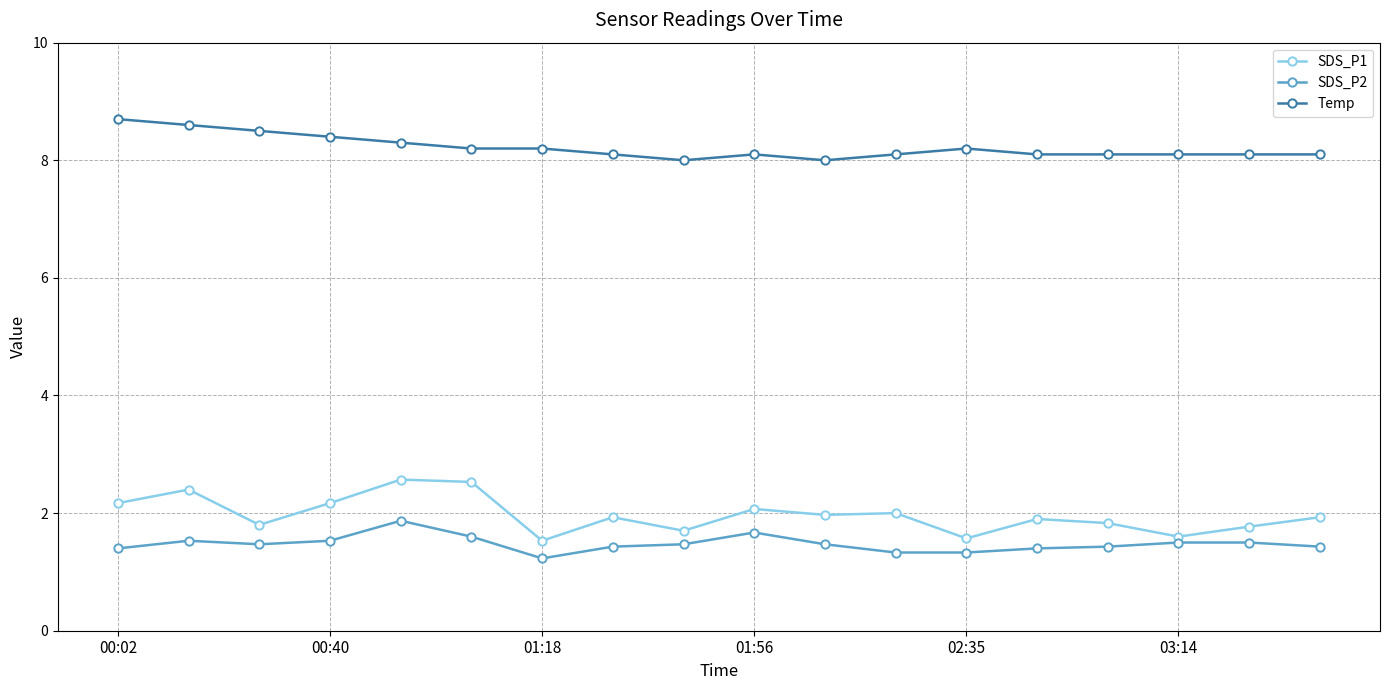

True or false: Temp has more than 0 points higher than both neighbors.

True